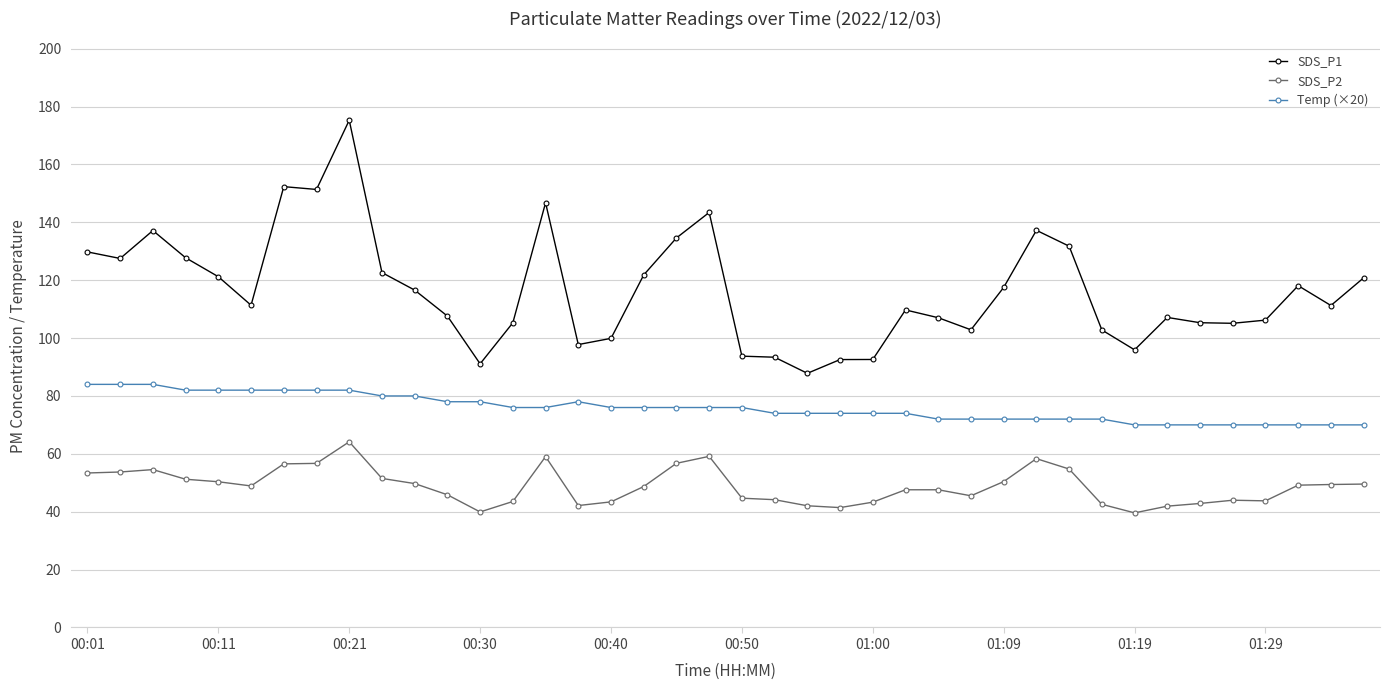

What is the maximum value for SDS_P1?

175.3